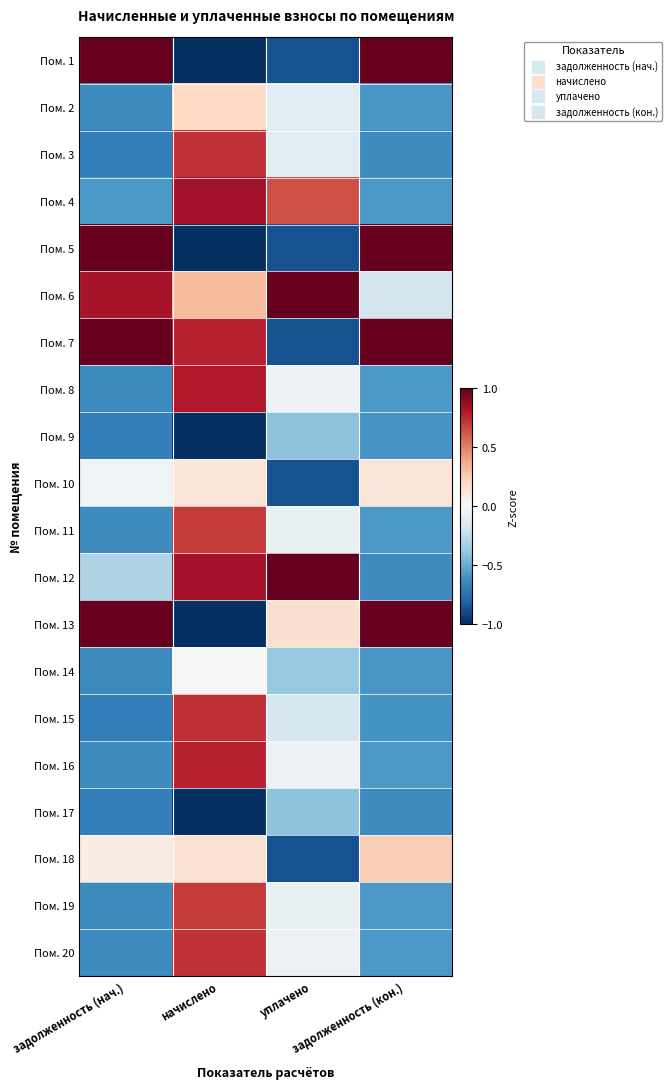

Reading right to left, what are all the values shown in this chart?

Пом. 1: задолженность (кон.)=1.0	уплачено=-0.9	начислено=-1.0	задолженность (нач.)=1.0
Пом. 2: задолженность (кон.)=-0.6	уплачено=-0.1	начислено=0.2	задолженность (нач.)=-0.6
Пом. 3: задолженность (кон.)=-0.6	уплачено=-0.1	начислено=0.7	задолженность (нач.)=-0.7
Пом. 4: задолженность (кон.)=-0.6	уплачено=0.6	начислено=0.8	задолженность (нач.)=-0.6
Пом. 5: задолженность (кон.)=1.0	уплачено=-0.9	начислено=-1.0	задолженность (нач.)=1.0
Пом. 6: задолженность (кон.)=-0.2	уплачено=1.0	начислено=0.3	задолженность (нач.)=0.8
Пом. 7: задолженность (кон.)=1.0	уплачено=-0.9	начислено=0.8	задолженность (нач.)=1.0
Пом. 8: задолженность (кон.)=-0.6	уплачено=-0.1	начислено=0.8	задолженность (нач.)=-0.6
Пом. 9: задолженность (кон.)=-0.6	уплачено=-0.4	начислено=-1.0	задолженность (нач.)=-0.7
Пом. 10: задолженность (кон.)=0.1	уплачено=-0.9	начислено=0.1	задолженность (нач.)=-0.0
Пом. 11: задолженность (кон.)=-0.6	уплачено=-0.1	начислено=0.7	задолженность (нач.)=-0.6
Пом. 12: задолженность (кон.)=-0.6	уплачено=1.0	начислено=0.8	задолженность (нач.)=-0.3
Пом. 13: задолженность (кон.)=1.0	уплачено=0.2	начислено=-1.0	задолженность (нач.)=1.0
Пом. 14: задолженность (кон.)=-0.6	уплачено=-0.4	начислено=-0.0	задолженность (нач.)=-0.6
Пом. 15: задолженность (кон.)=-0.6	уплачено=-0.2	начислено=0.7	задолженность (нач.)=-0.7
Пом. 16: задолженность (кон.)=-0.6	уплачено=-0.1	начислено=0.8	задолженность (нач.)=-0.6
Пом. 17: задолженность (кон.)=-0.6	уплачено=-0.4	начислено=-1.0	задолженность (нач.)=-0.7
Пом. 18: задолженность (кон.)=0.2	уплачено=-0.9	начислено=0.1	задолженность (нач.)=0.1
Пом. 19: задолженность (кон.)=-0.6	уплачено=-0.1	начислено=0.7	задолженность (нач.)=-0.6
Пом. 20: задолженность (кон.)=-0.6	уплачено=-0.1	начислено=0.7	задолженность (нач.)=-0.6